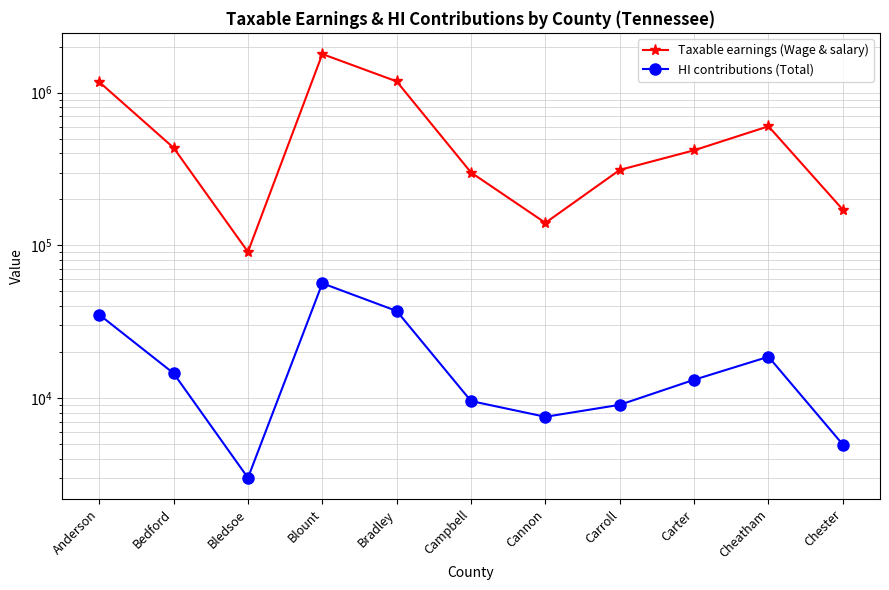

Rank the series by their maximum value, from highest to lowest.

Taxable earnings (Wage & salary), HI contributions (Total)